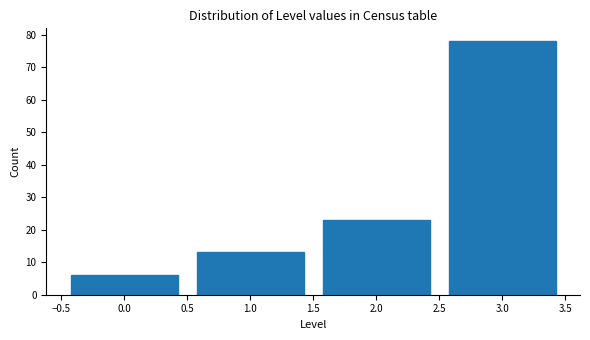

Reading left to right, list every bar in this chart as the range it spans on the x-axis followed by its height. The values are not printed on the chart, so give them approximately, as read against the axis.

-0.5 to 0.5: 6
0.5 to 1.5: 13
1.5 to 2.5: 23
2.5 to 3.5: 78